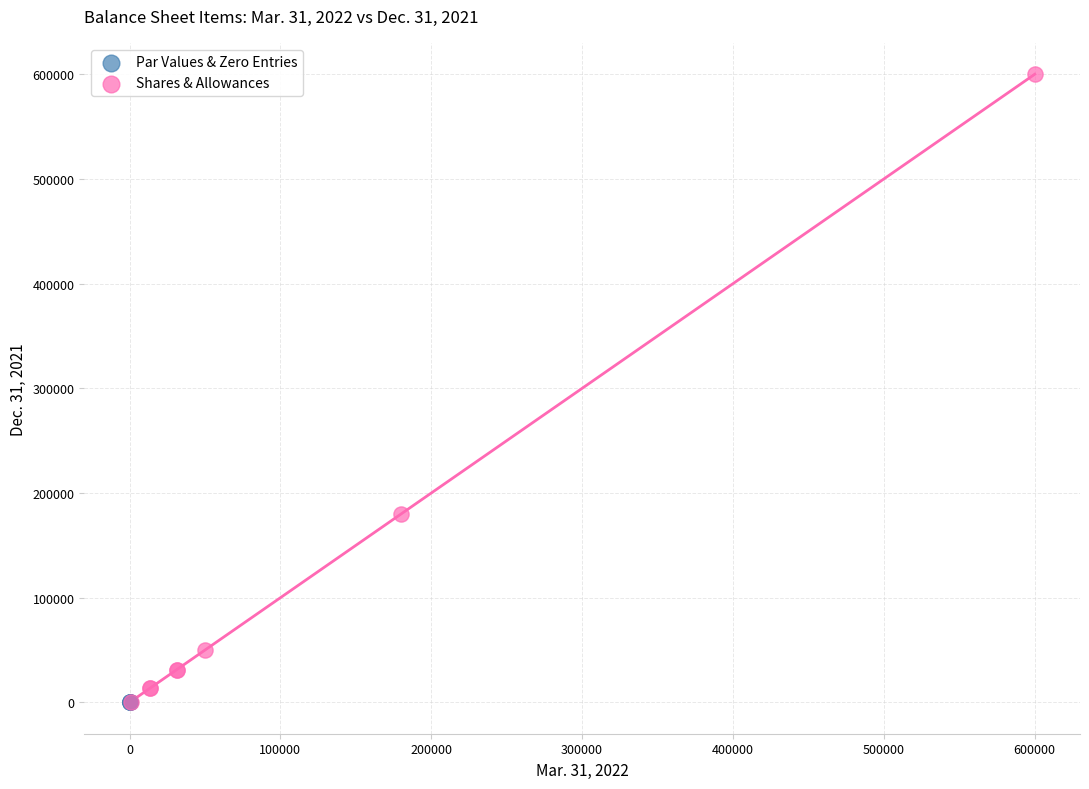

Which series has the largest Y range (max minus min)?

Shares & Allowances